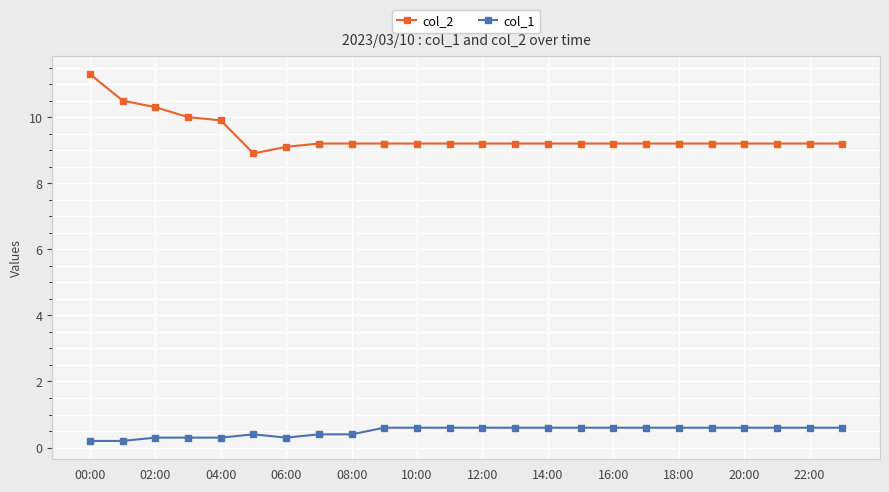

What is the maximum value shown in the chart?

11.3